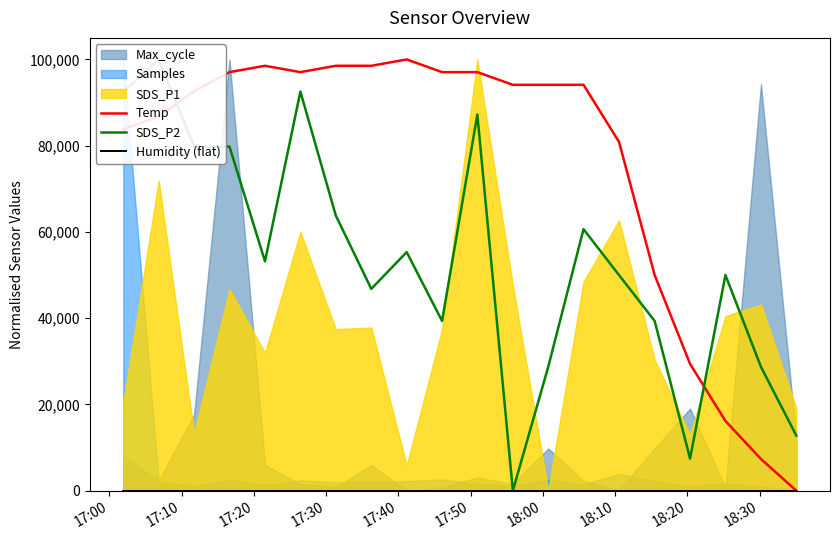

How many values in the SDS_P2 series are below 53191?

10